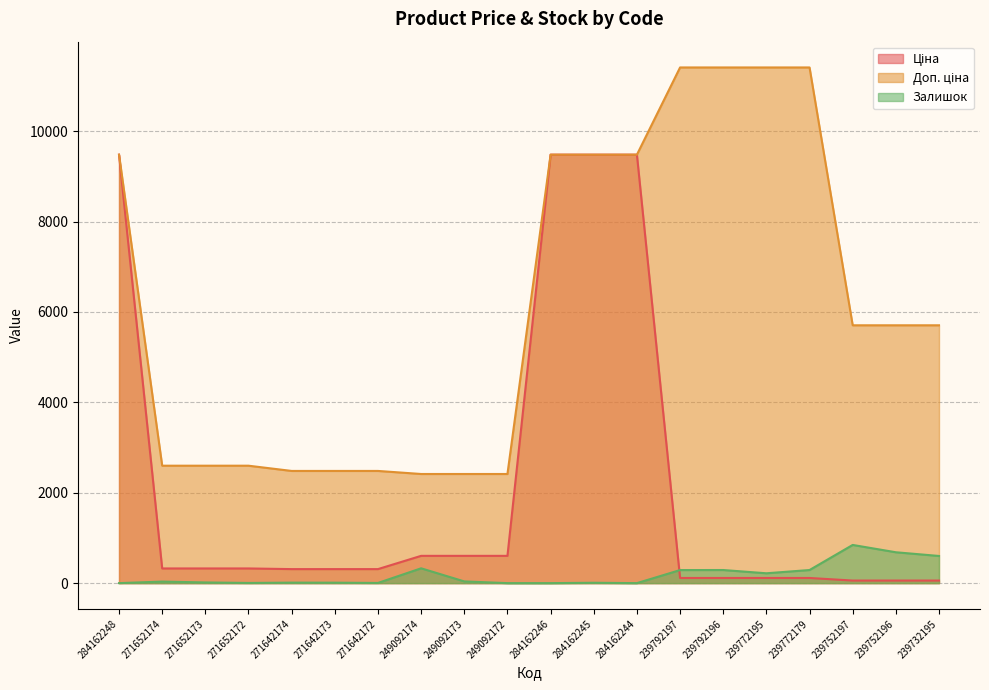

How many values in the Доп. ціна series exceed 5705?

8